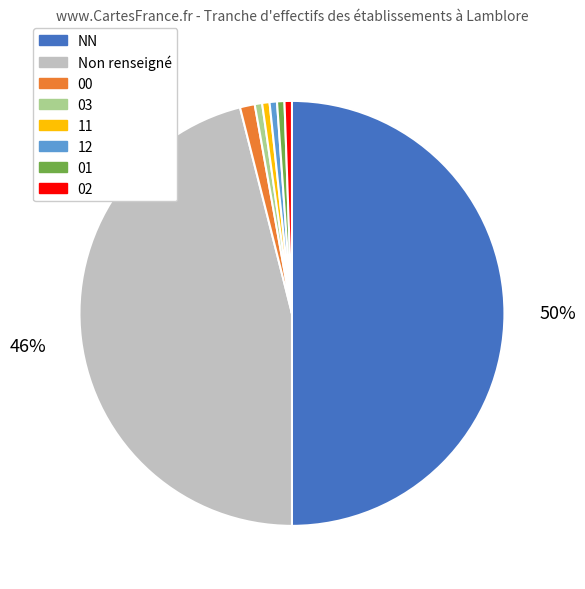

Does Non renseigné account for over 50% of the chart?

No